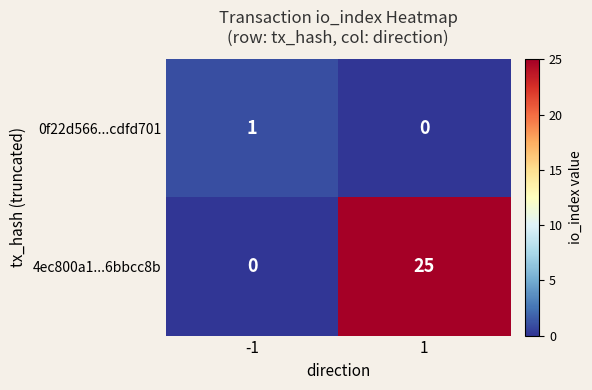

True or false: 4ec800a1...6bbcc8b has a value of 25 at 1.

True